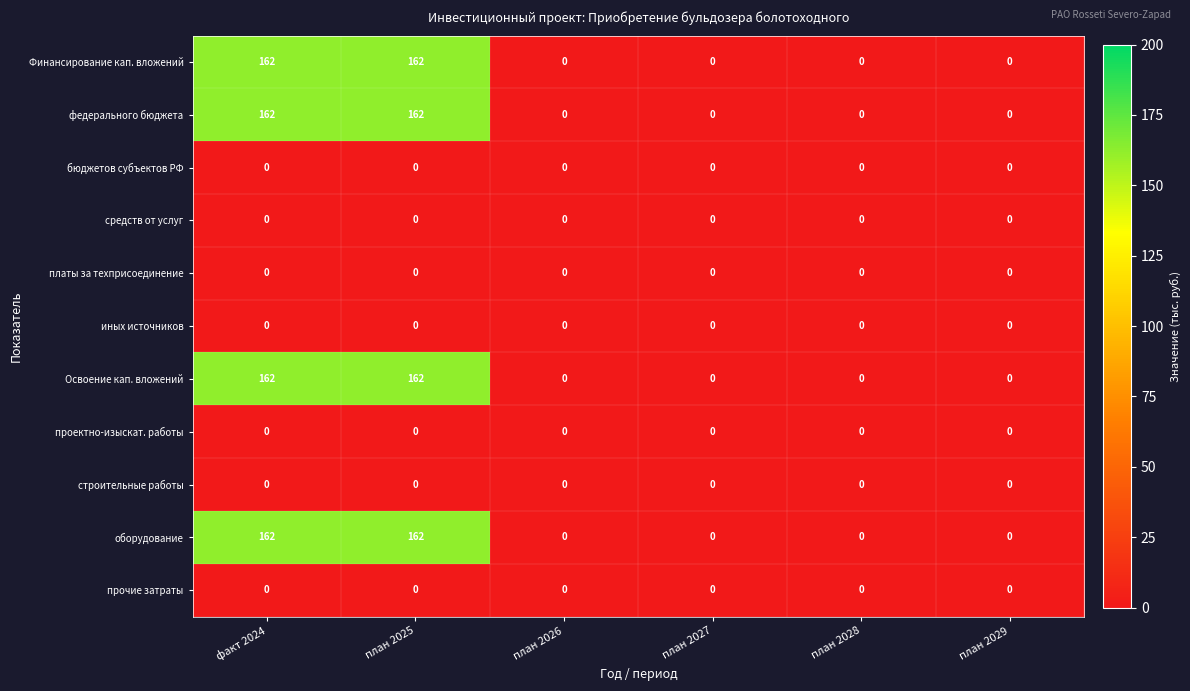

Is it true that Освоение кап. вложений equals 0 at план 2026?

True